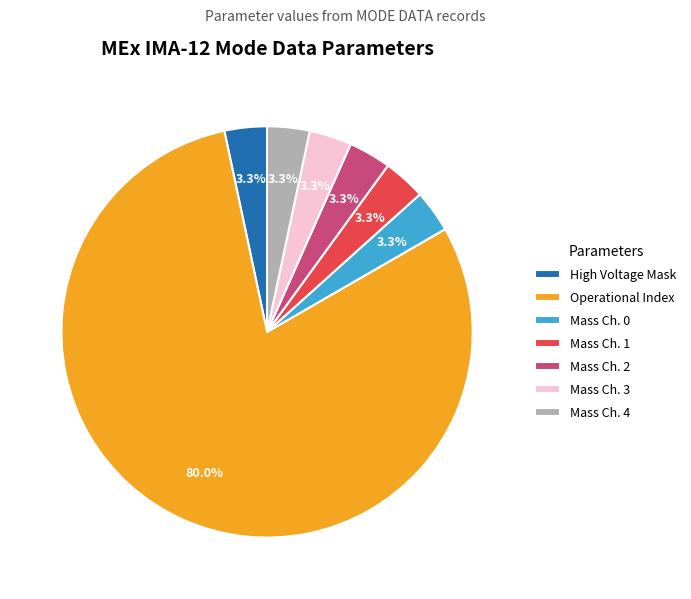

To the nearest percent, what is the difference between the largest and smallest slice percentages?

77%